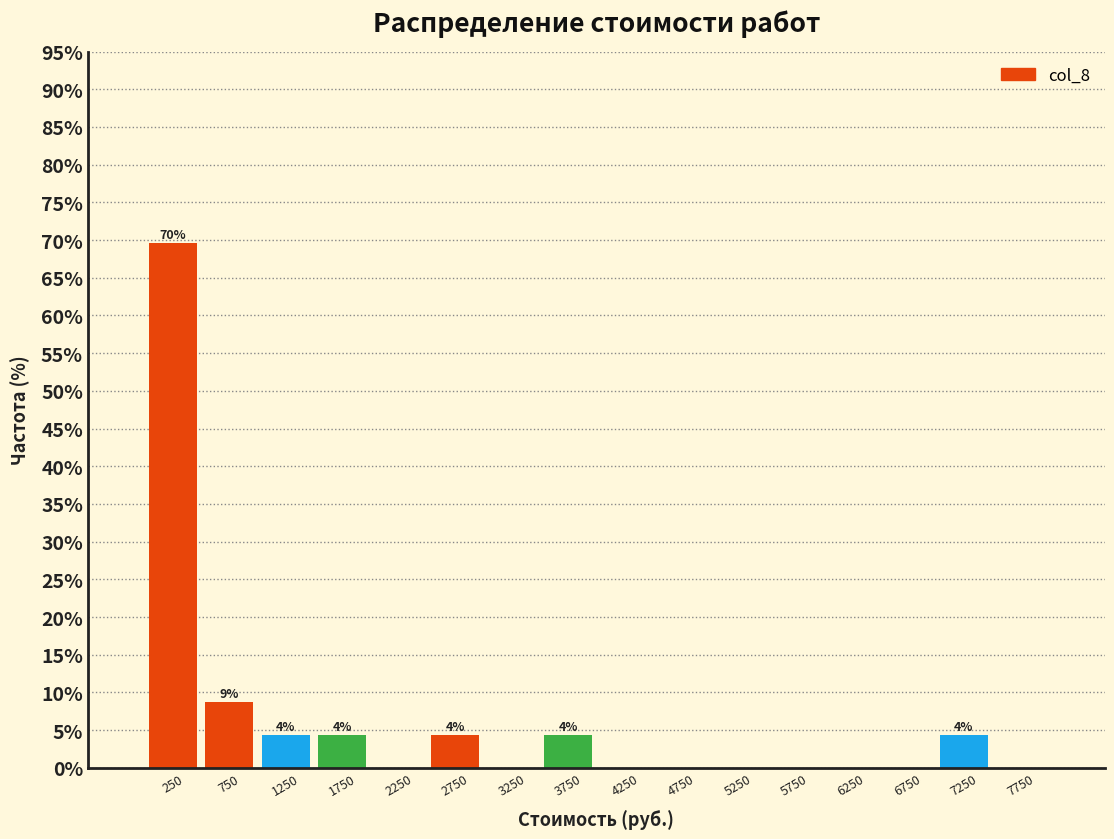

Over which range of the x-axis is the bar tallest?

0 to 500